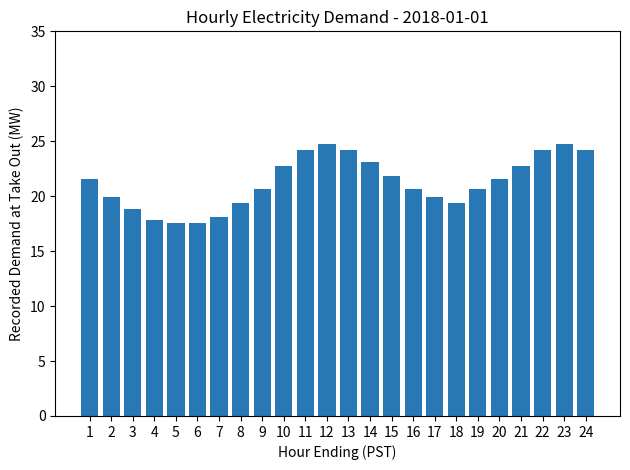

How many series are shown in this chart?

1